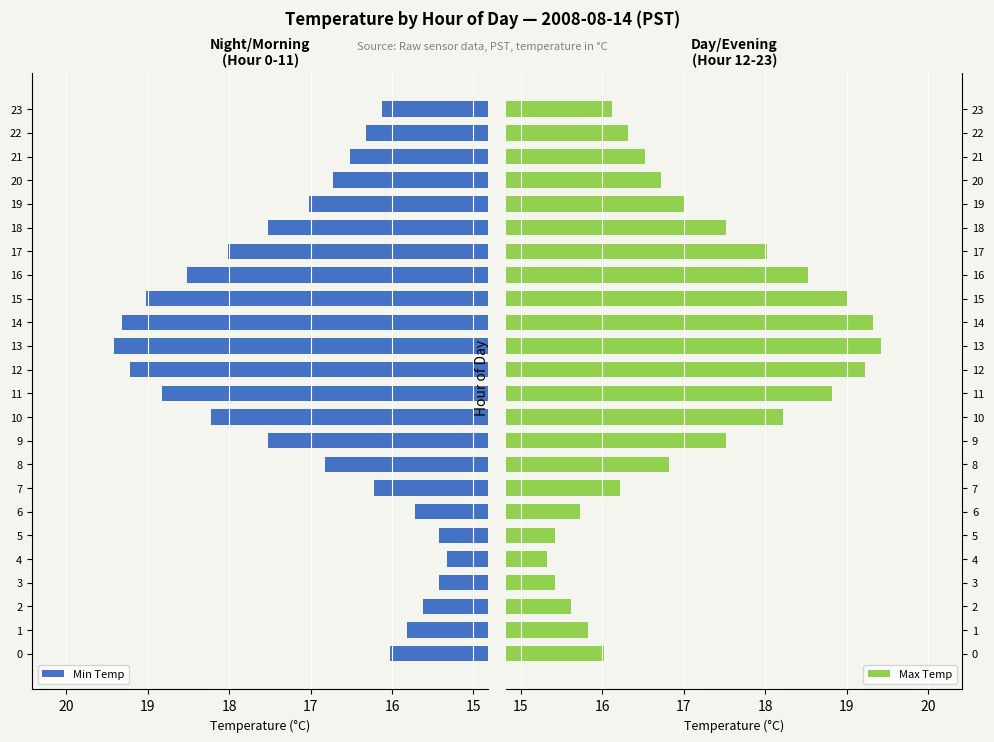

What are all the series names shown in the legend?

Min Temp, Max Temp